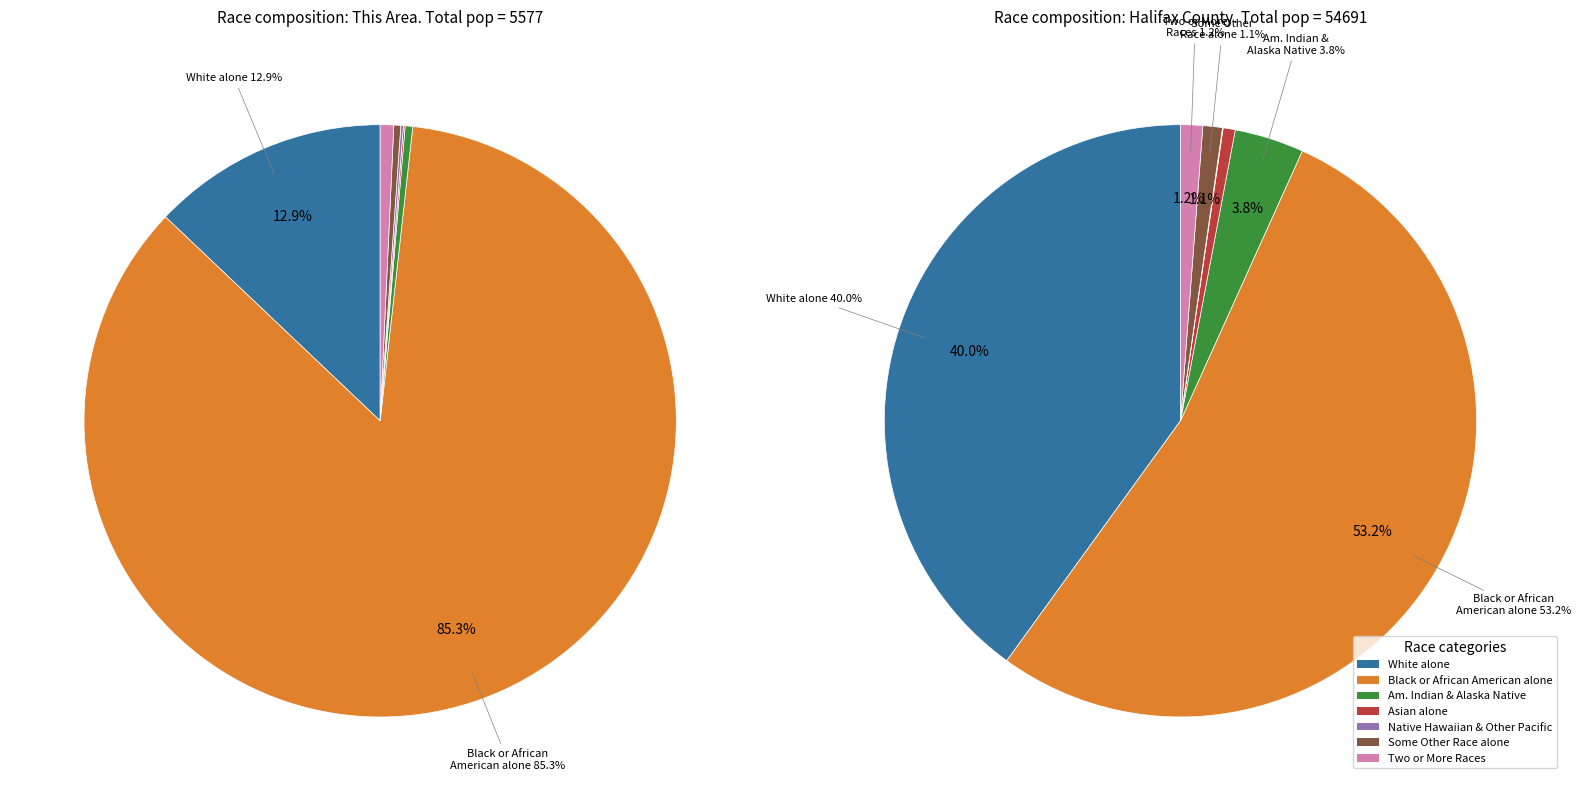

What is the change in value from Black or African American alone to Native Hawaiian and Other Pacific?

-4751